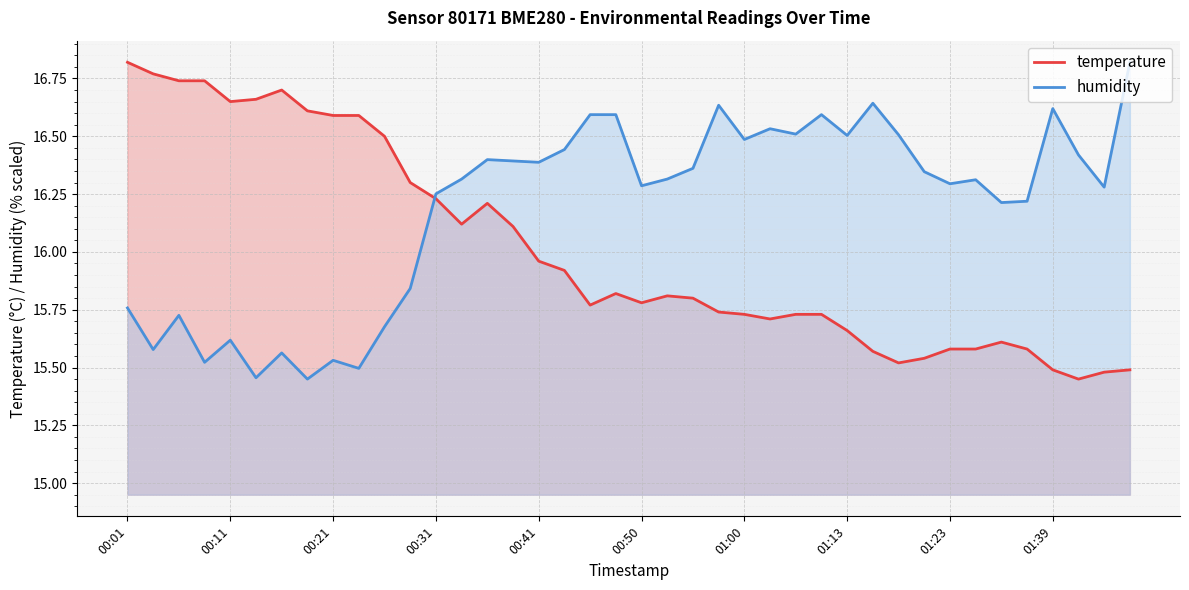

At which label does humidity first exceed 16?

00:31